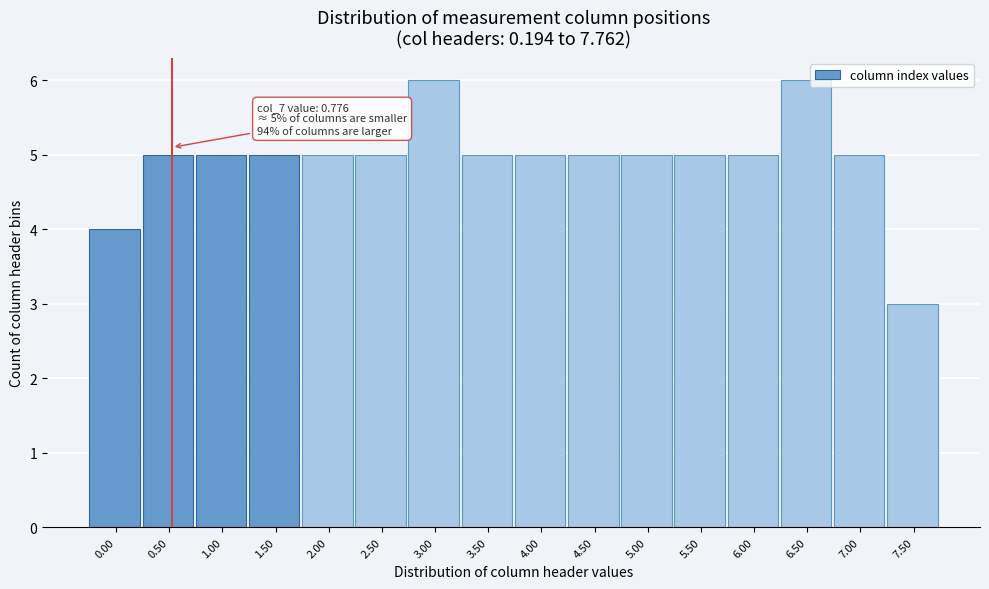

Reading left to right, transcribe all the data shown in this chart.

4	5	5	5	5	5	6	5	5	5	5	5	5	6	5	3